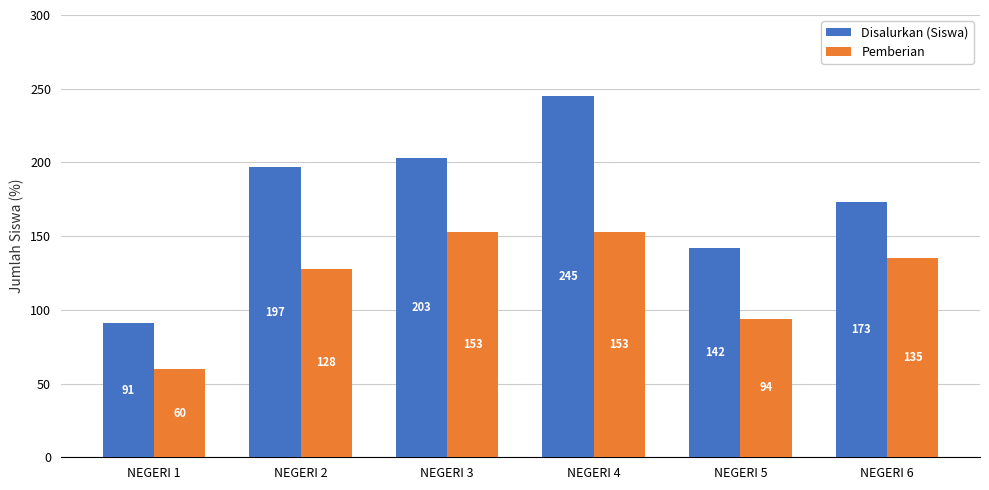

Is it true that Disalurkan (Siswa) equals 91 at NEGERI 1?

True